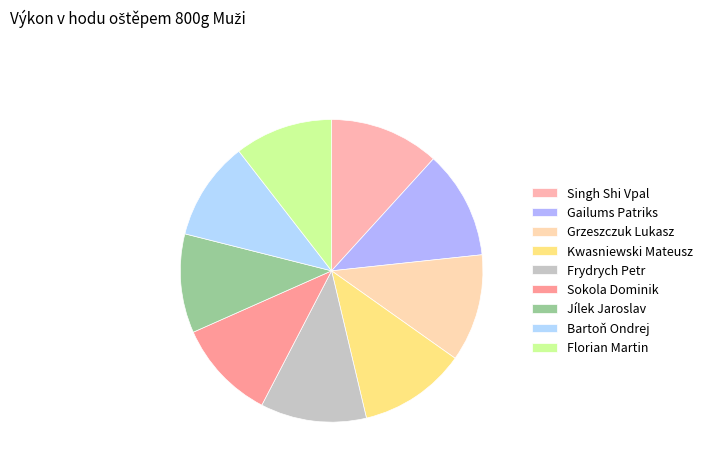

Count the number of slices in the pie.

9